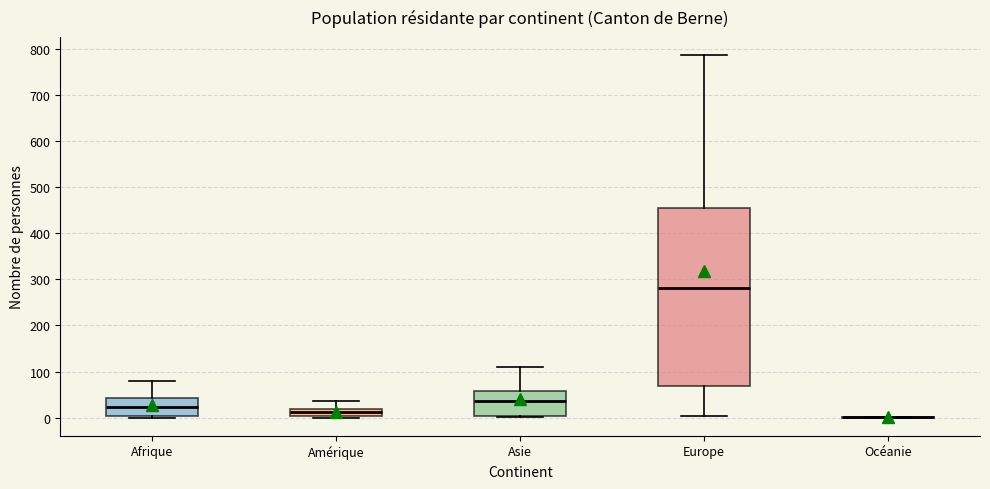

Comparing the boxes themselves (not the whiskers), which one is the tallest?

Europe